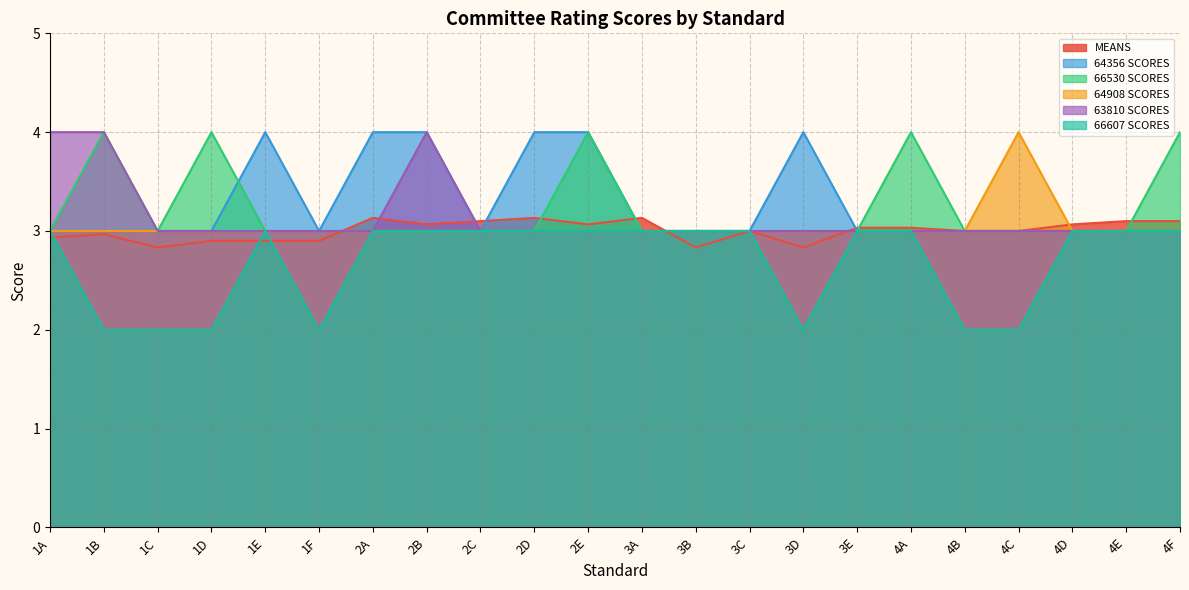

Rank the series at 4C from lowest to highest value.

66607 SCORES, MEANS, 64356 SCORES, 66530 SCORES, 63810 SCORES, 64908 SCORES